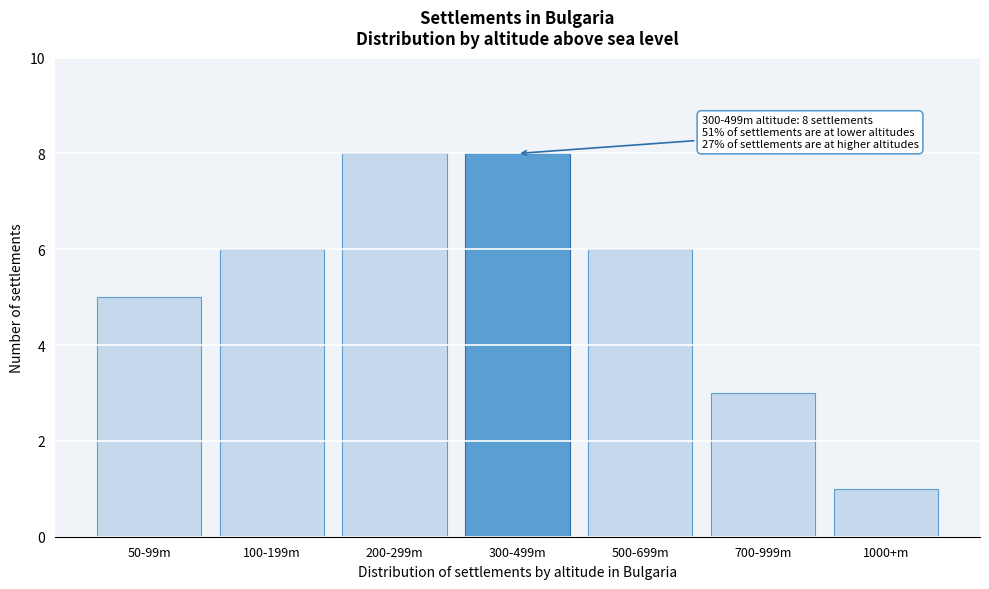

Reading right to left, transcribe all the data shown in this chart.

1000+m=1	700-999m=3	500-699m=6	300-499m=8	200-299m=8	100-199m=6	50-99m=5